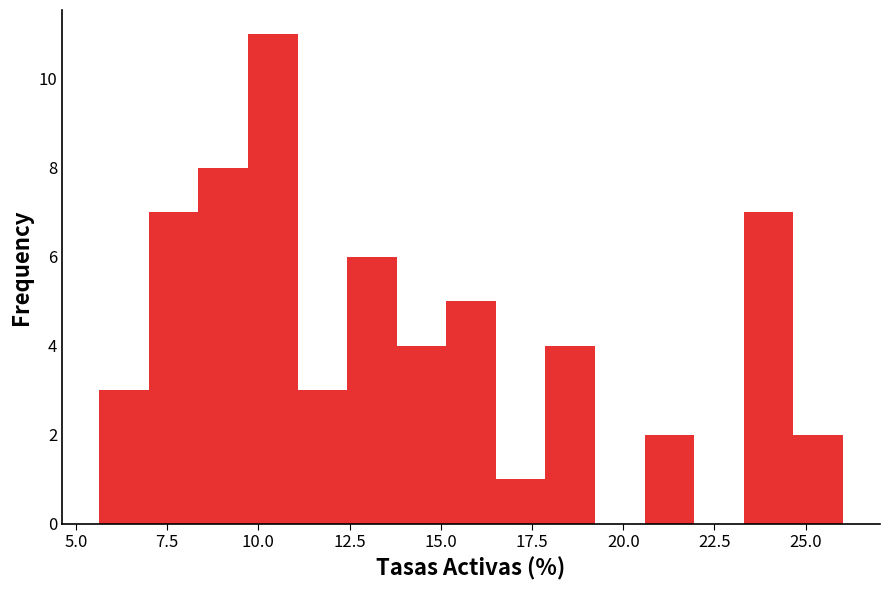

Read against the x-axis, roughly where is the centre of the tallest bar?

10.5